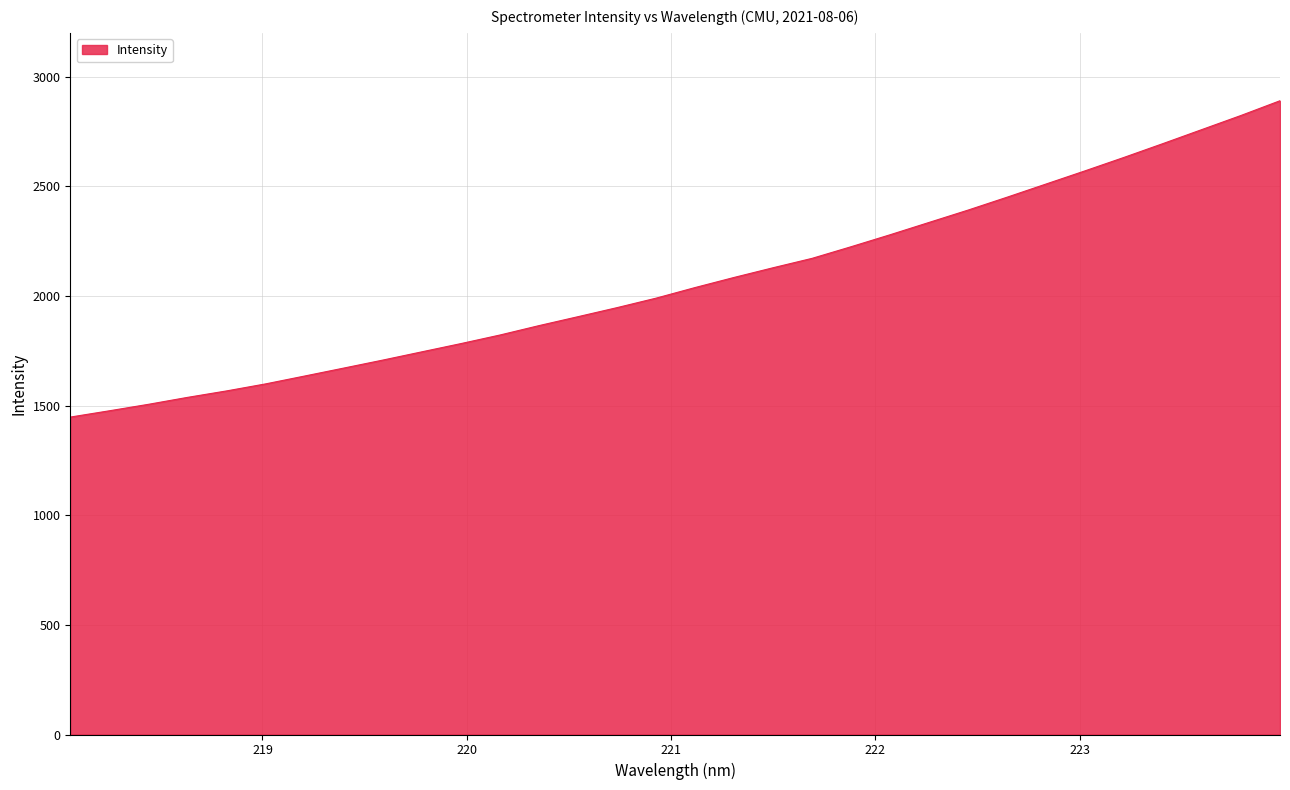

What is the maximum value shown in the chart?

2890.5